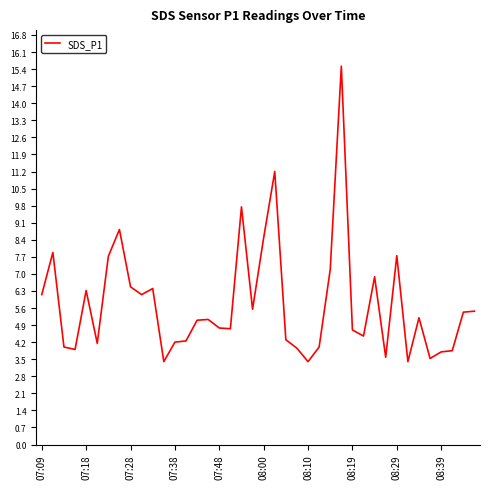

What is the difference between the maximum and minimum values?

12.1